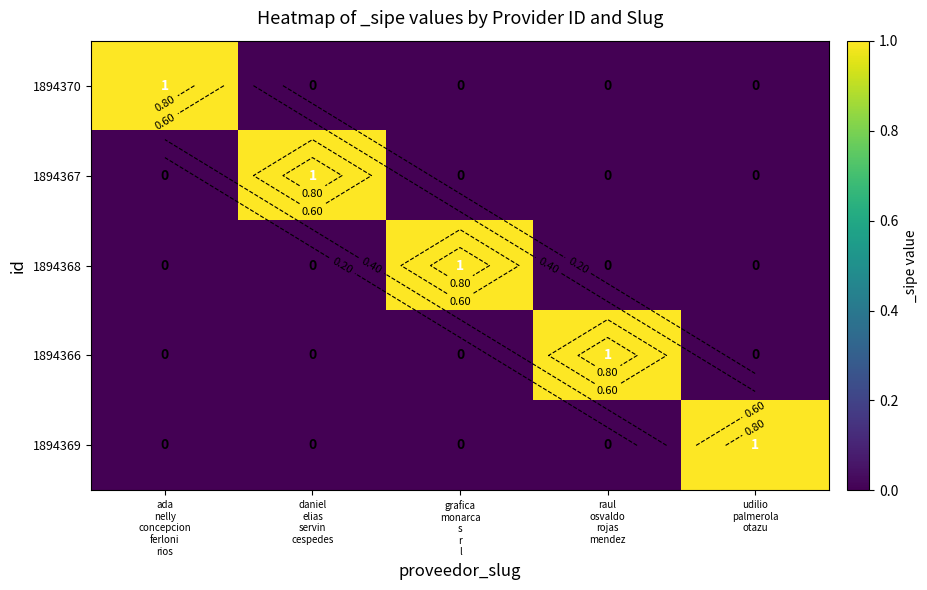

Which series has the largest total across all categories?

1894370